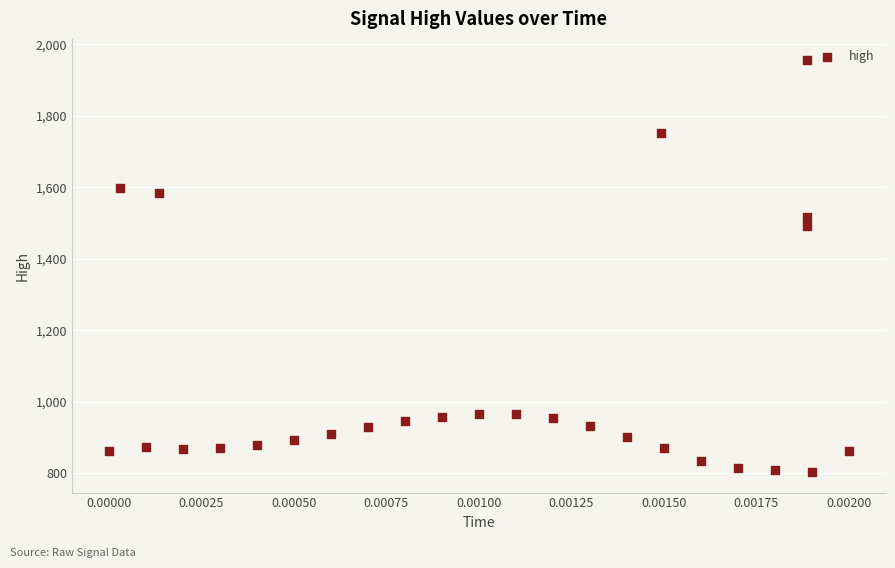

What Y value in the scatter plot is closest to 1380?

1490.8